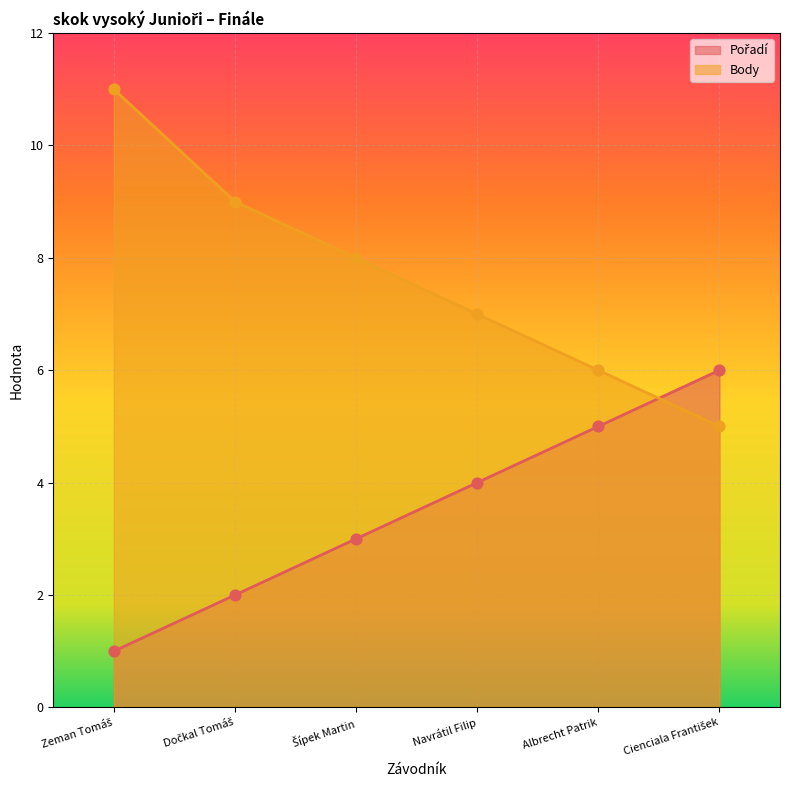

Is the value of Pořadí at Zeman Tomáš greater than the value of Body at Šípek Martin?

No